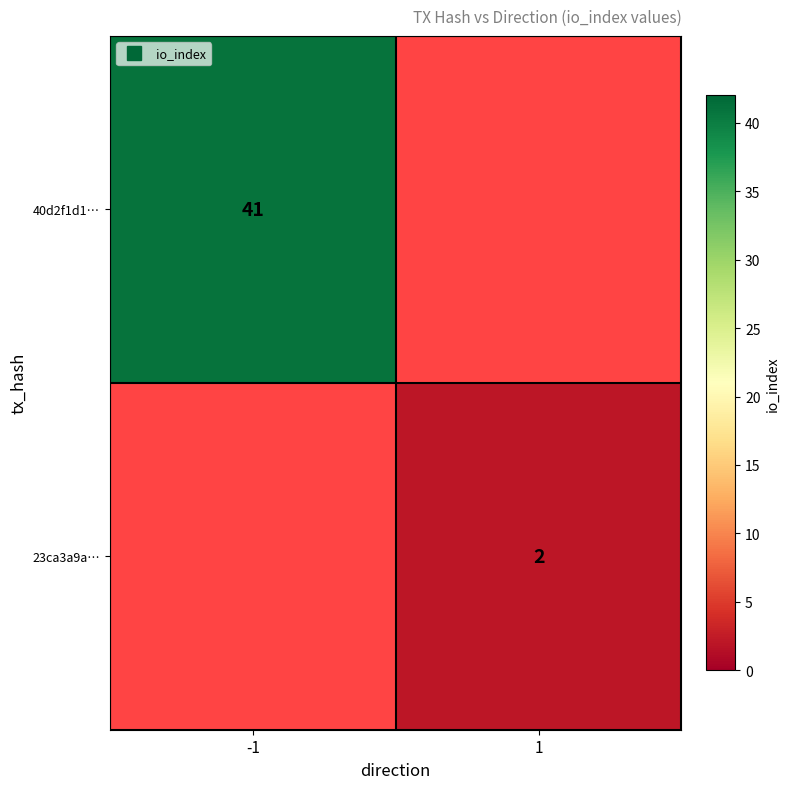

Between 1 and -1, which is larger?

-1